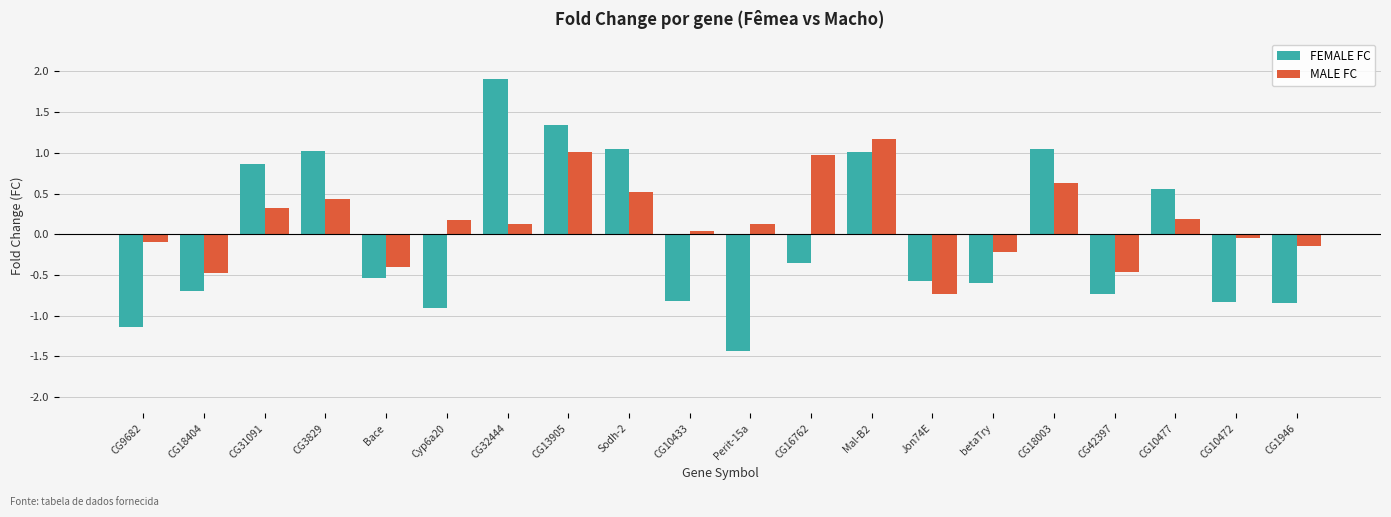

Rank the series at betaTry from lowest to highest value.

FEMALE FC, MALE FC